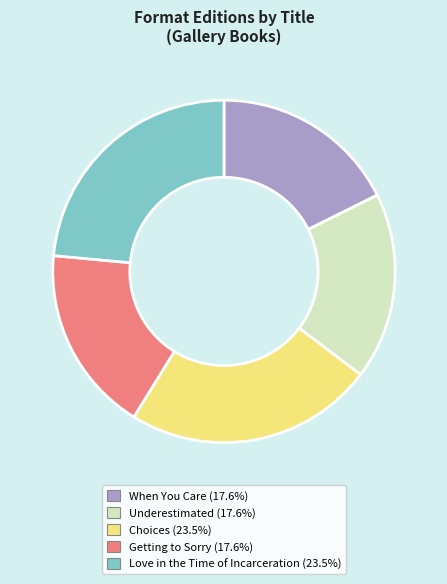

Does Underestimated (17.6%) represent more than half of the total?

No